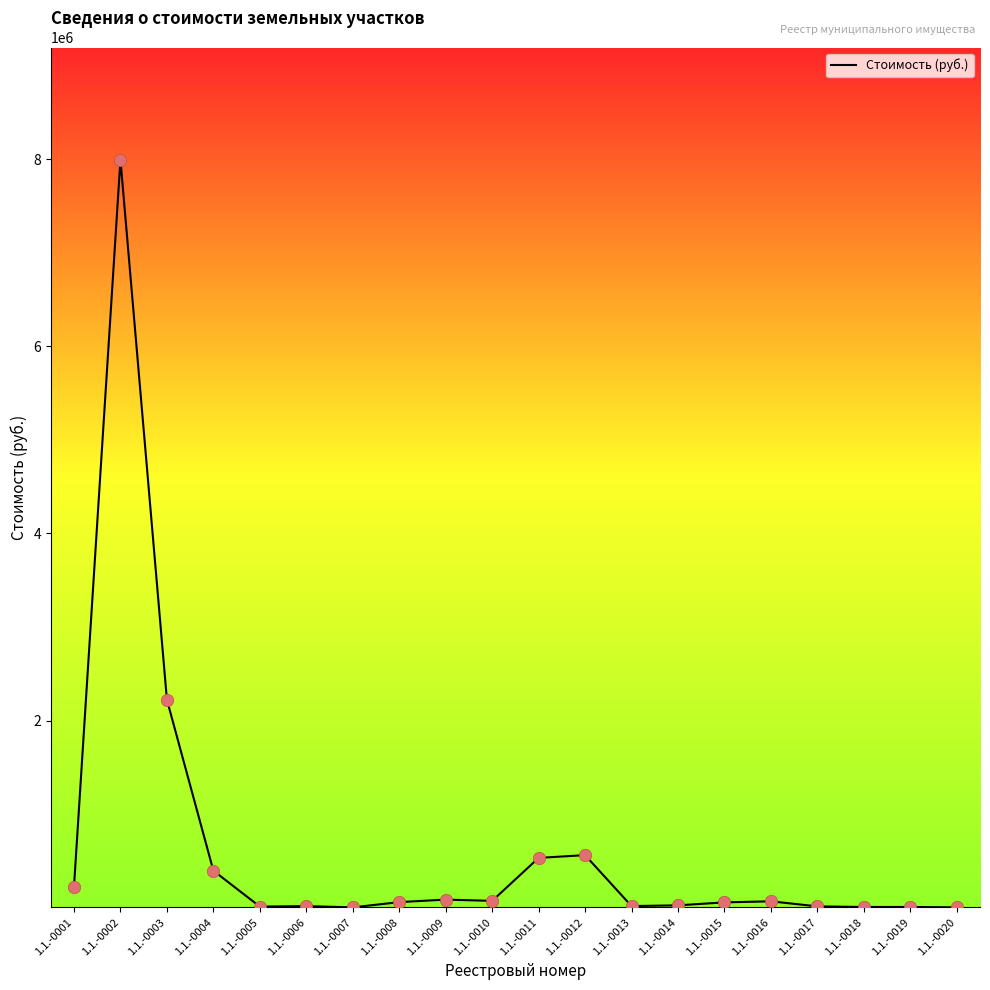

Approximately how many times larger is the value at 1.1.-0014 compared to 1.1.-0013?

1.4